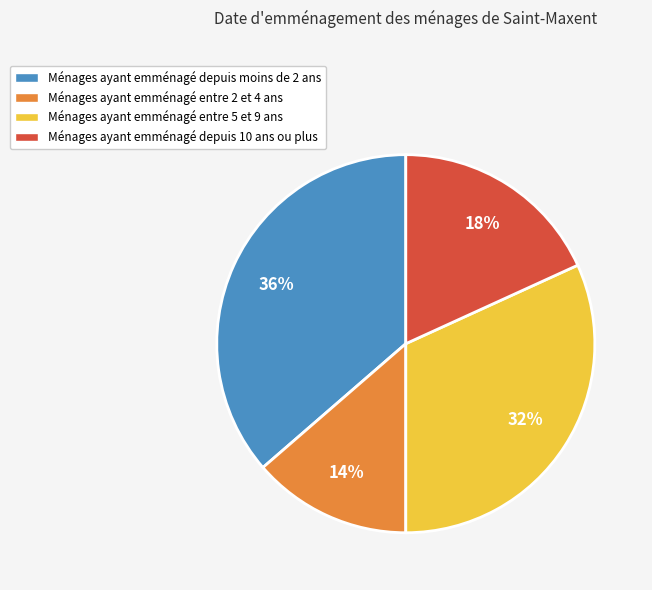

Is there a majority slice in this chart?

No